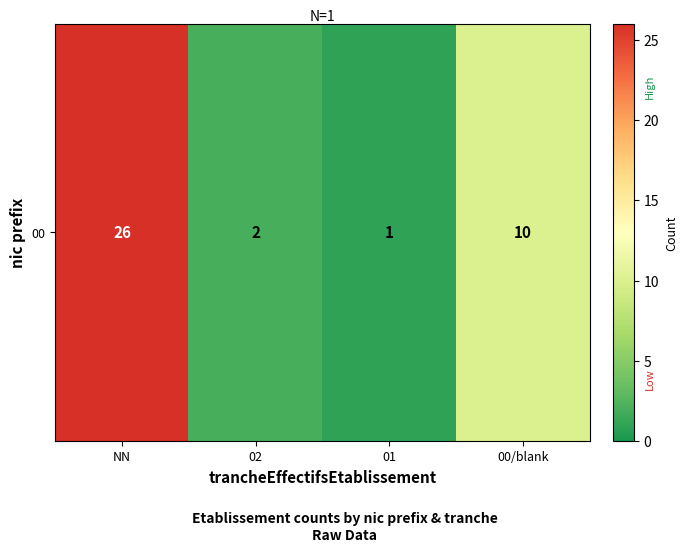

Where is the data nearest to the value 13?

00/blank